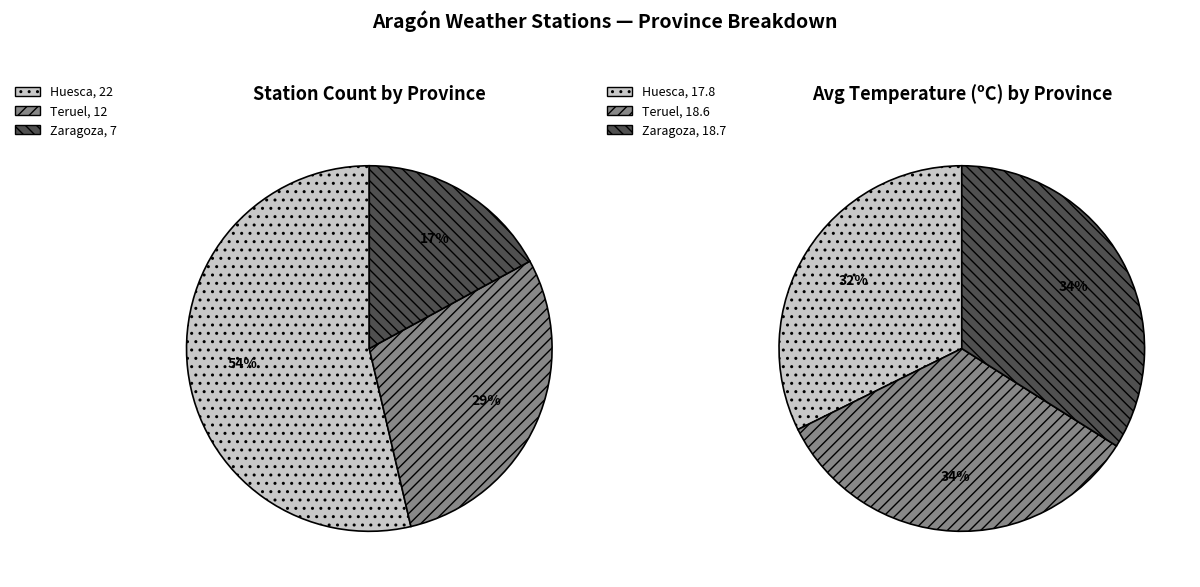

Which category has the biggest portion of the pie?

Huesca